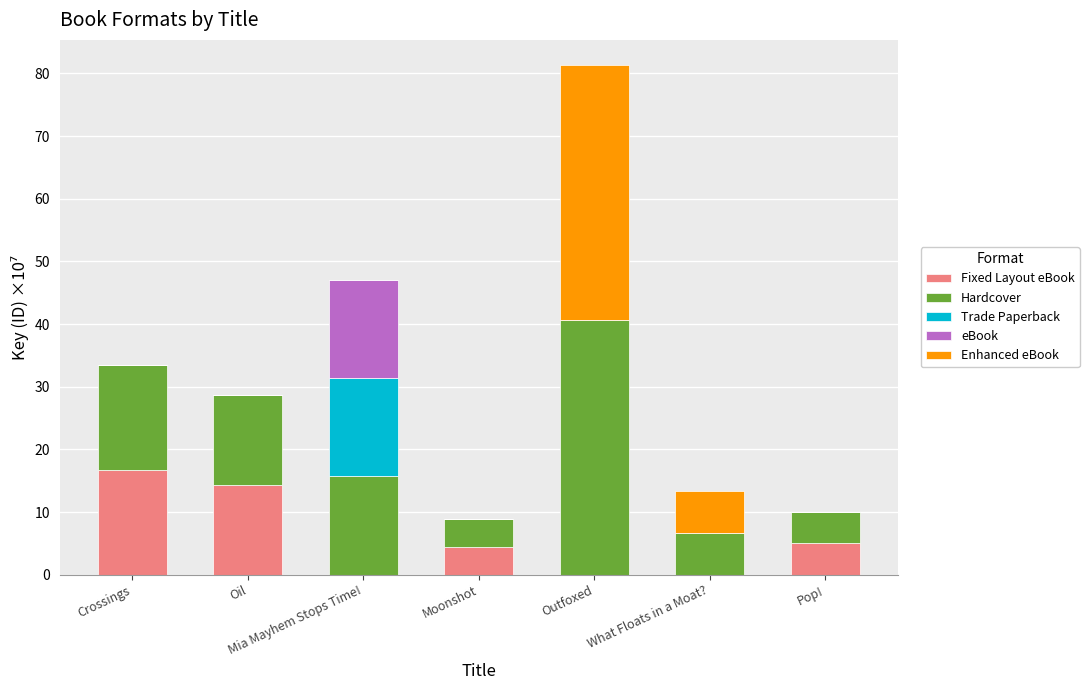

Are the bars horizontal?

No